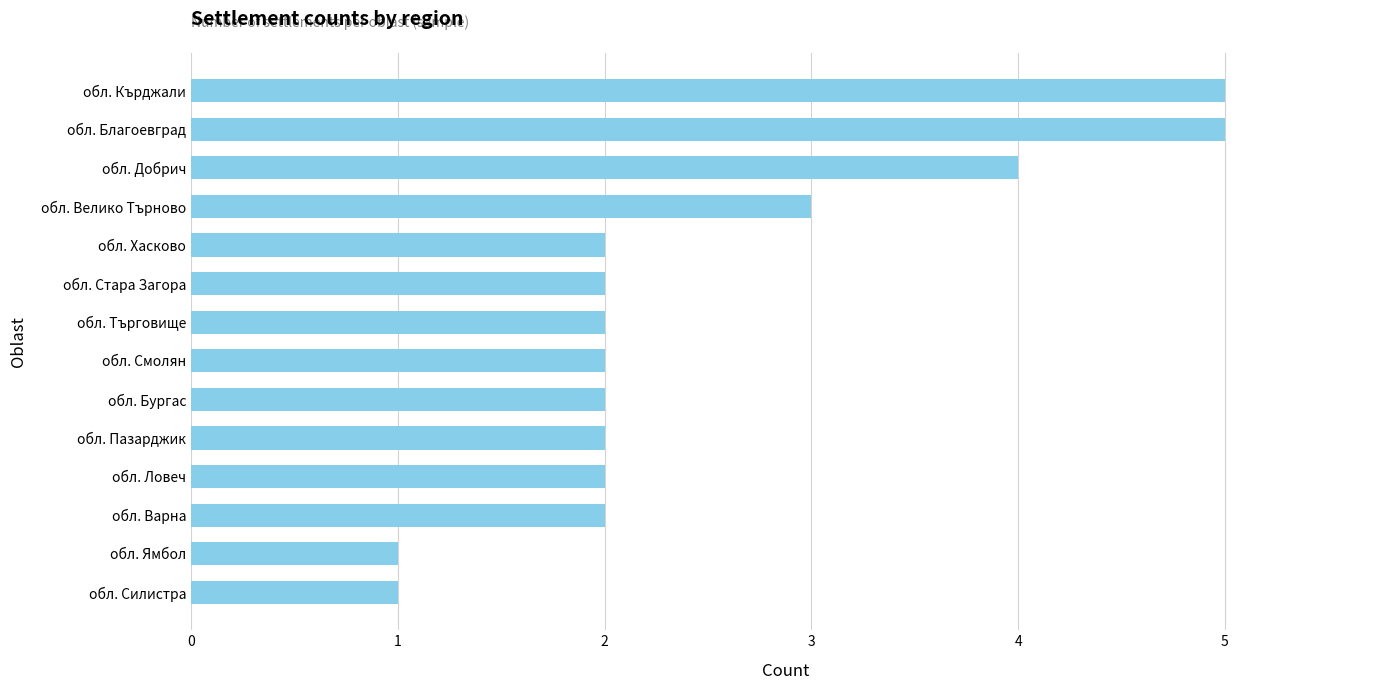

What value does the data have at обл. Кърджали?

5